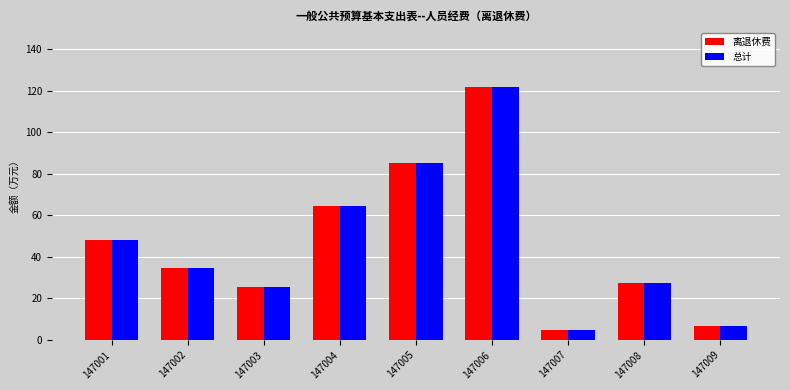

How many groups of bars are there?

9